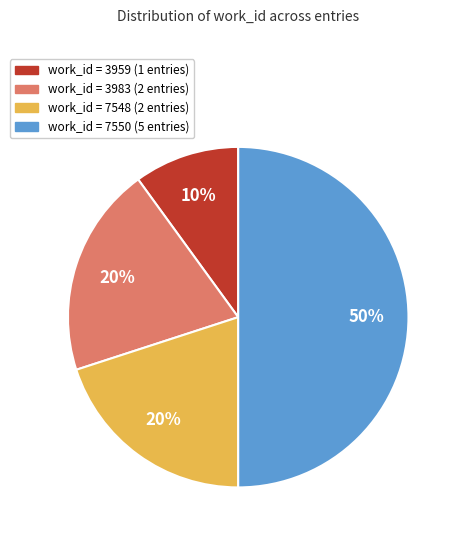

To the nearest percent, what is the difference between the largest and smallest slice percentages?

40%